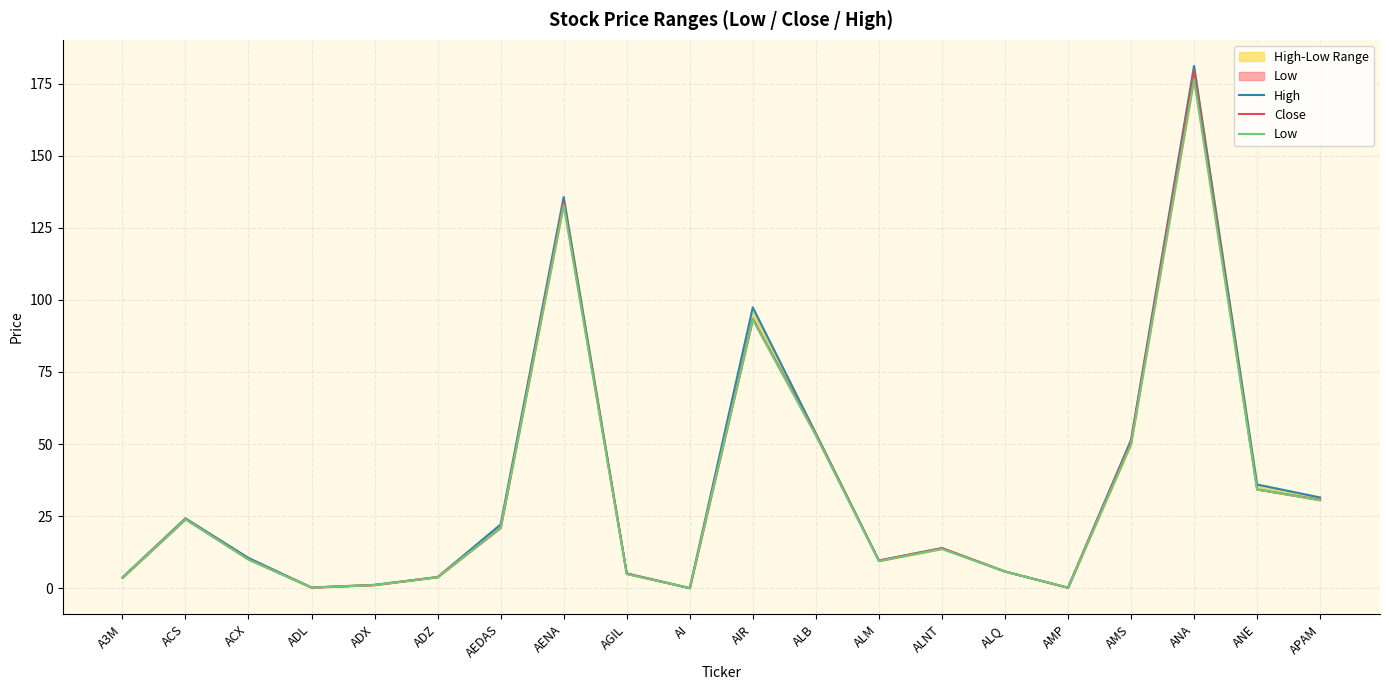

How many data points in Close are above 13?

10